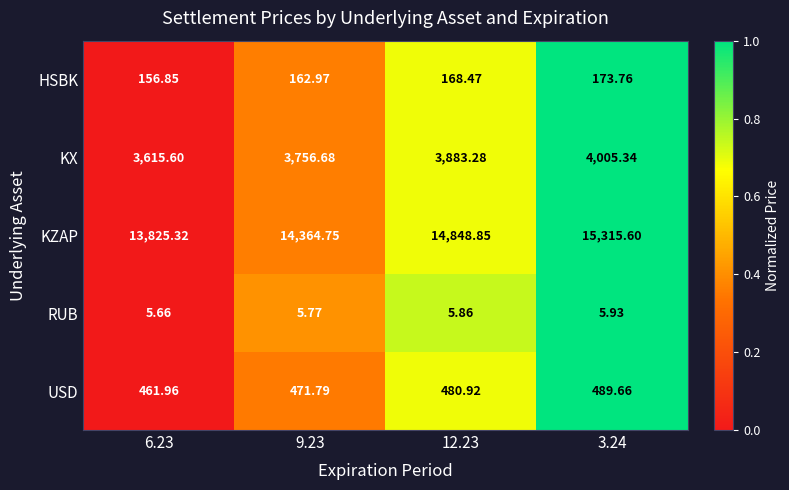

Which category has the lowest value across all series?

6.23